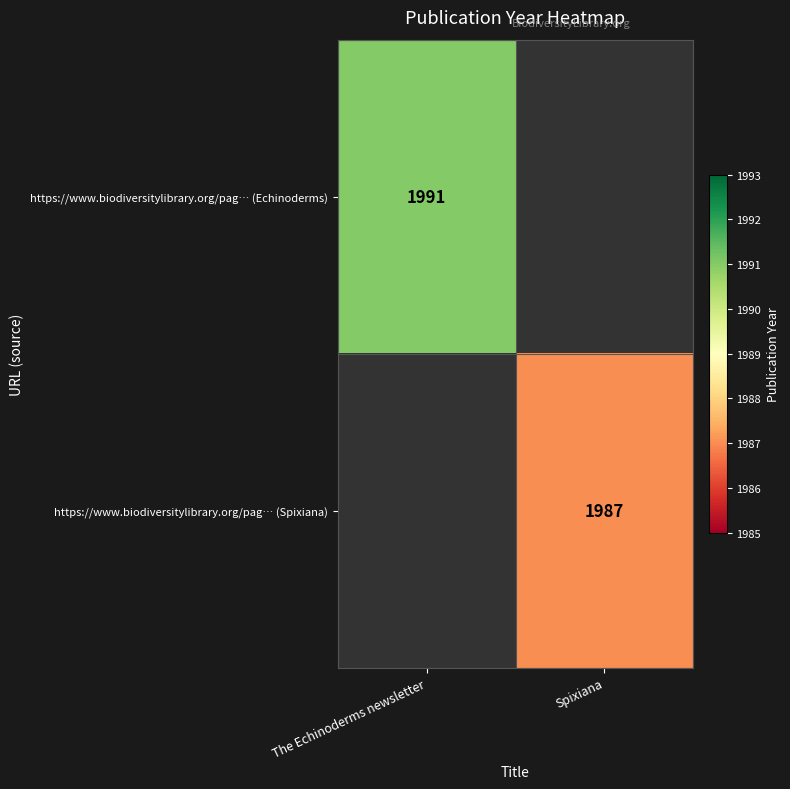

True or false: https://www.biodiversitylibrary.org/pag… (Spixiana) has a value of 1001 at Spixiana.

False